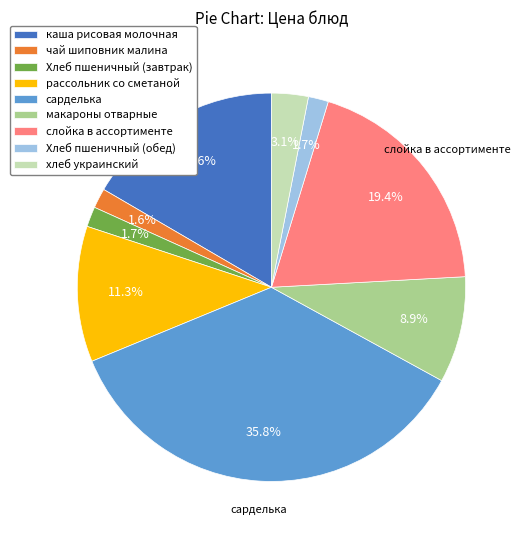

What is the largest slice in the pie chart?

сарделька